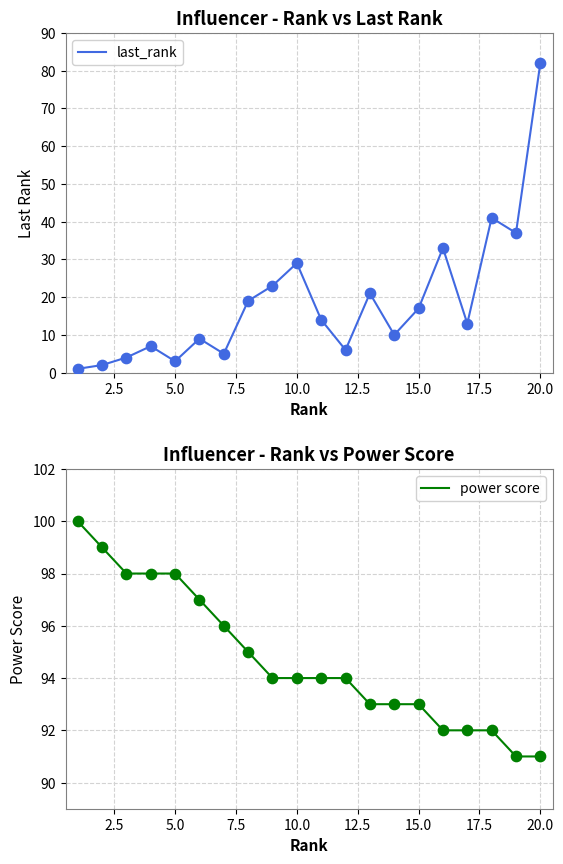

Which series reaches the maximum Y coordinate?

power score